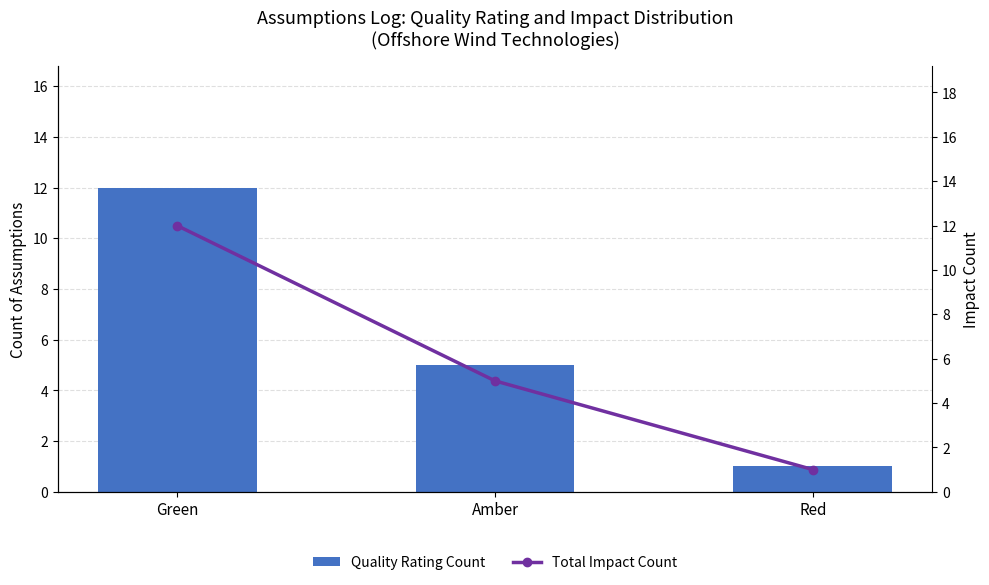

Does the chart contain any negative values?

No